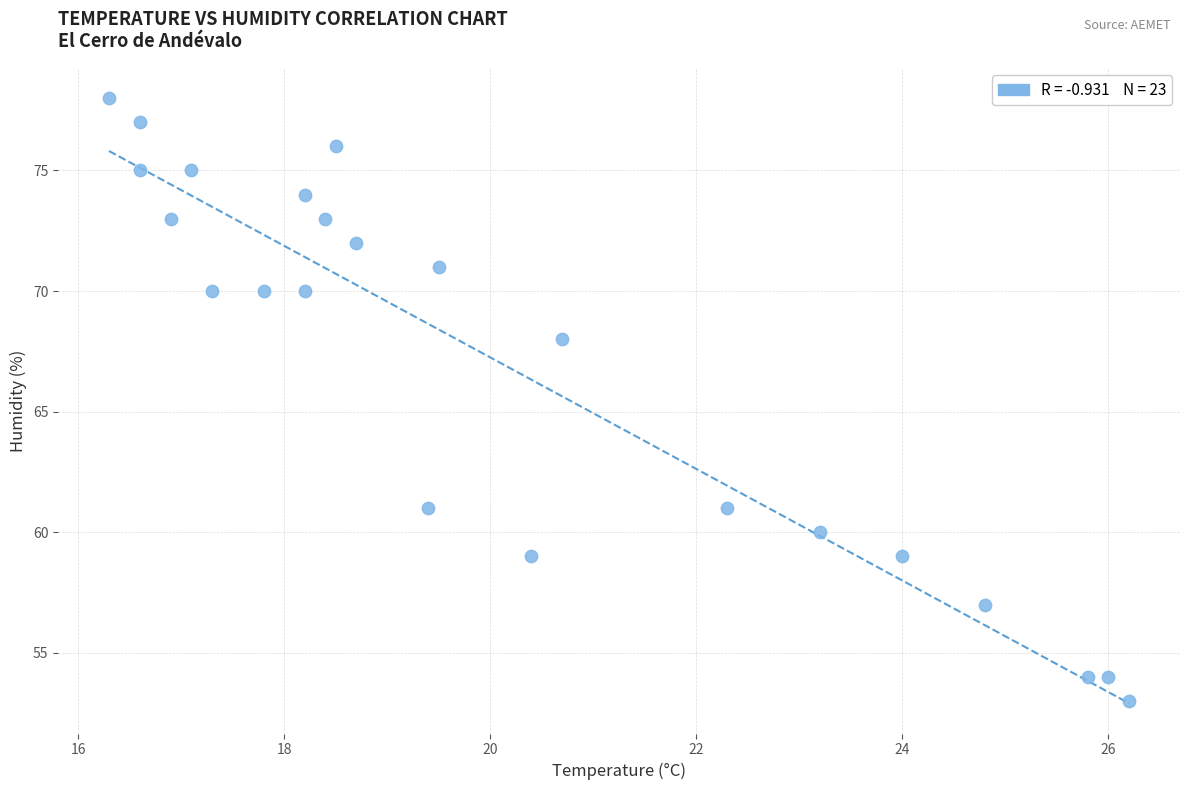

What Y value in the scatter plot is closest to 65?

68